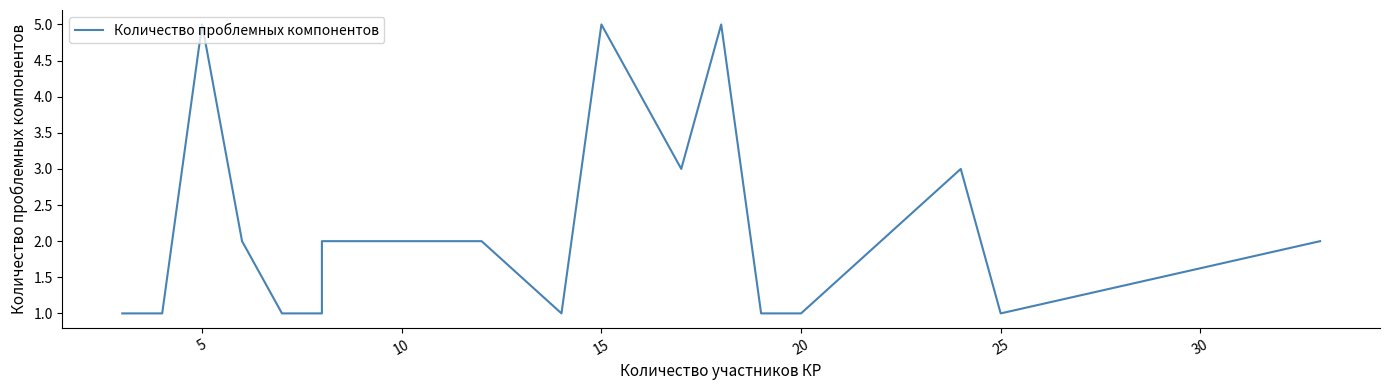

What is the difference between the second highest and minimum values?

4